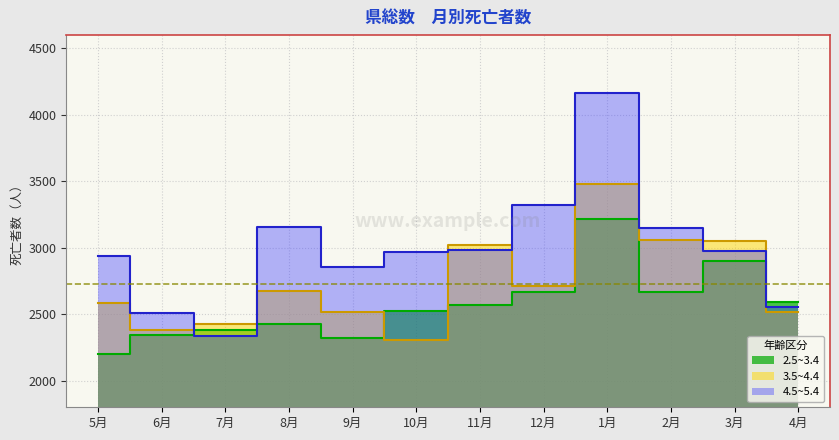

How many intersections are there between 4.5~5.4 and 3.5~4.4?

6